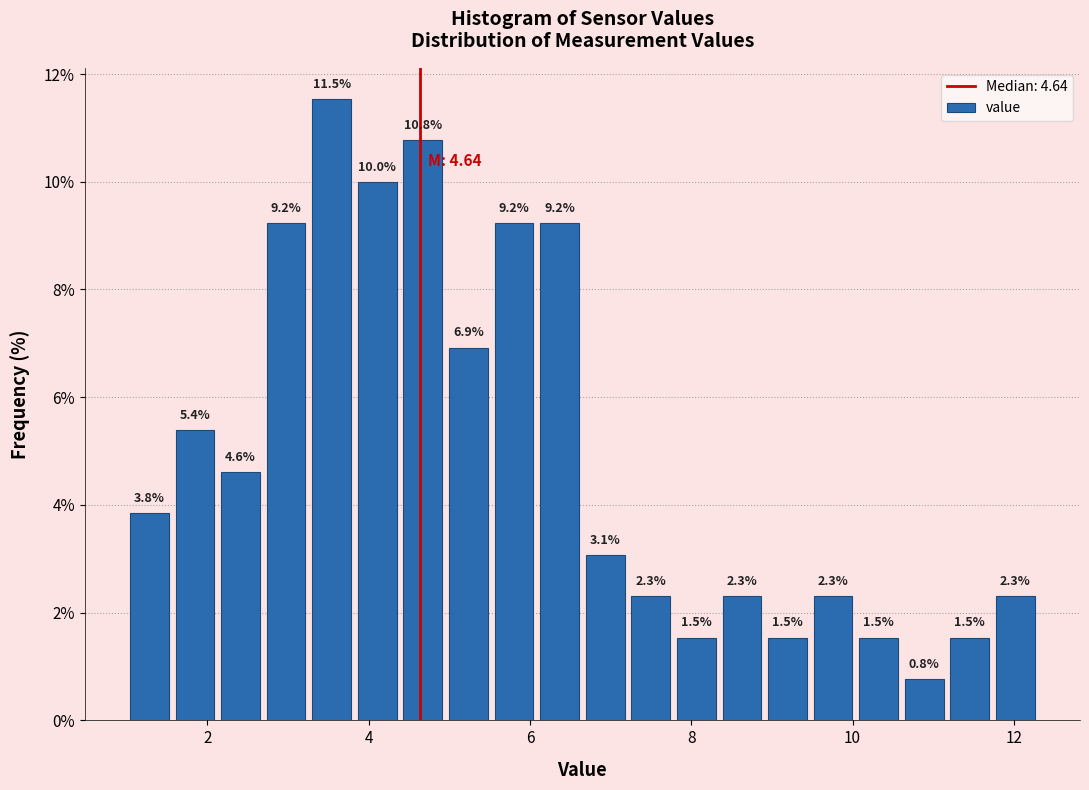

Read against the x-axis, roughly where is the centre of the tallest bar?

3.6